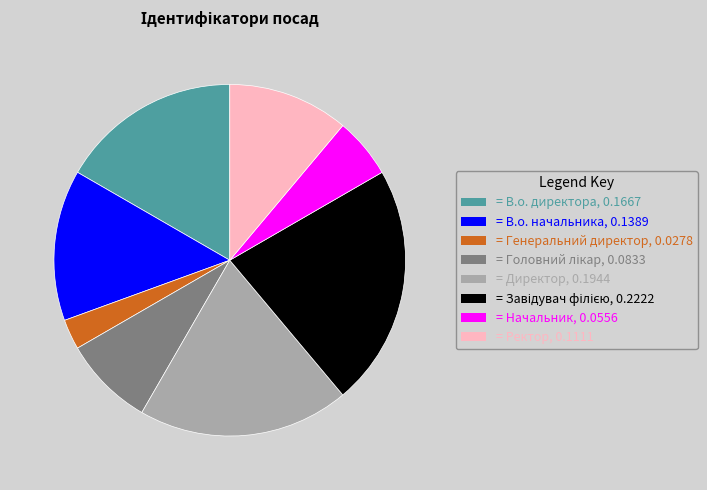

How many slices are in this pie chart?

8